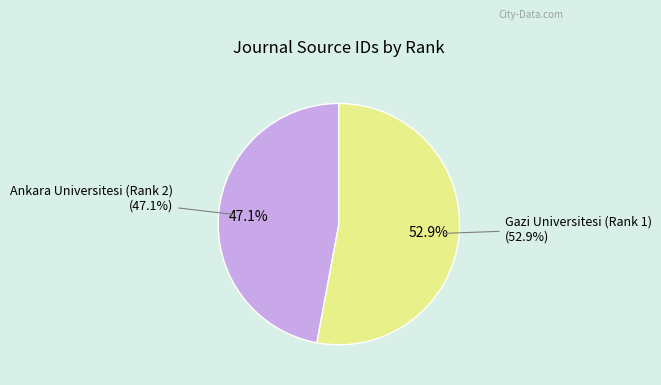

To the nearest percent, what portion does Ankara Universitesi (Rank 2) represent?

47%